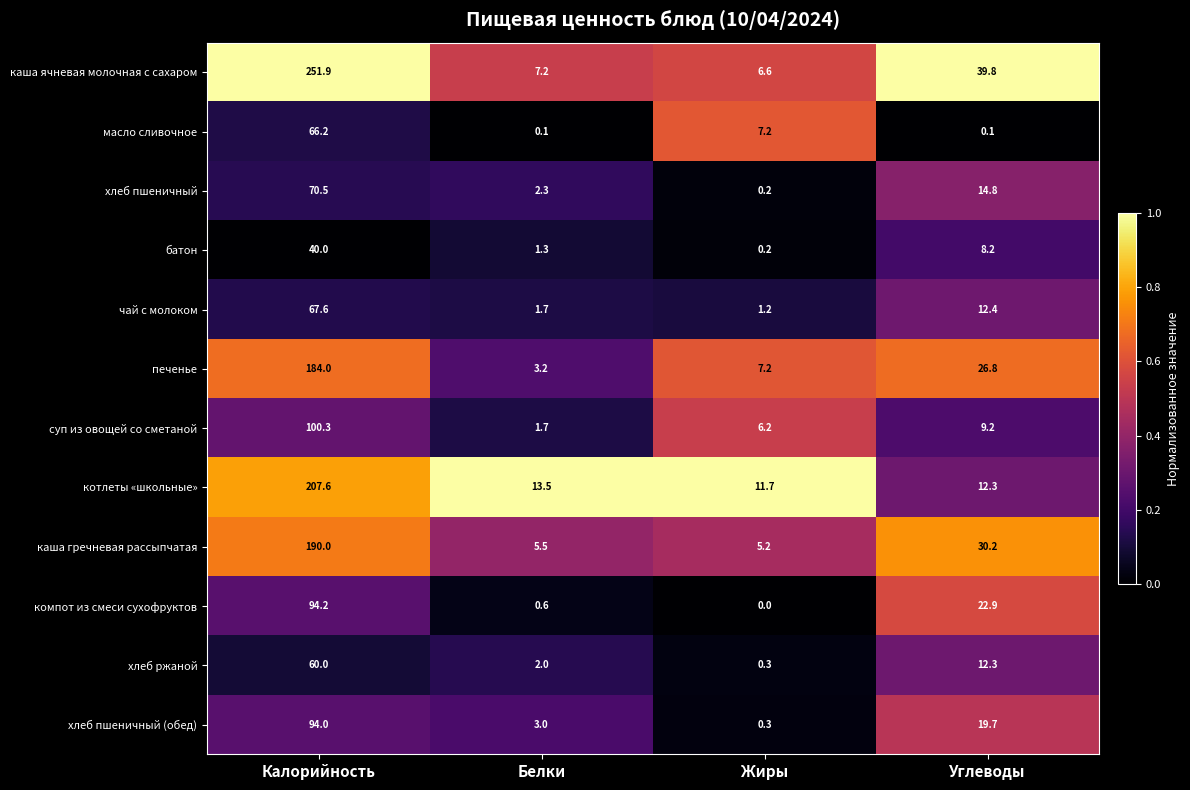

List the series in order of their peak value, lowest first.

батон, хлеб ржаной, масло сливочное, чай с молоком, хлеб пшеничный, хлеб пшеничный (обед), компот из смеси сухофруктов, суп из овощей со сметаной, печенье, каша гречневая рассыпчатая, котлеты «школьные», каша ячневая молочная с сахаром